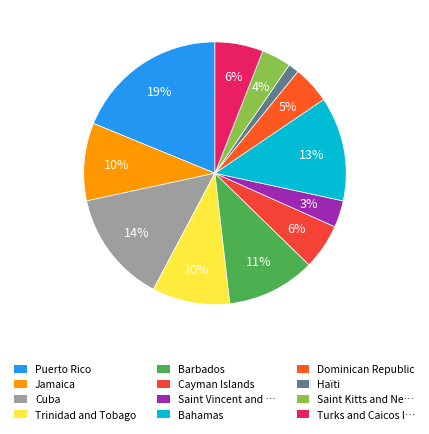

How many segments does this pie chart have?

12